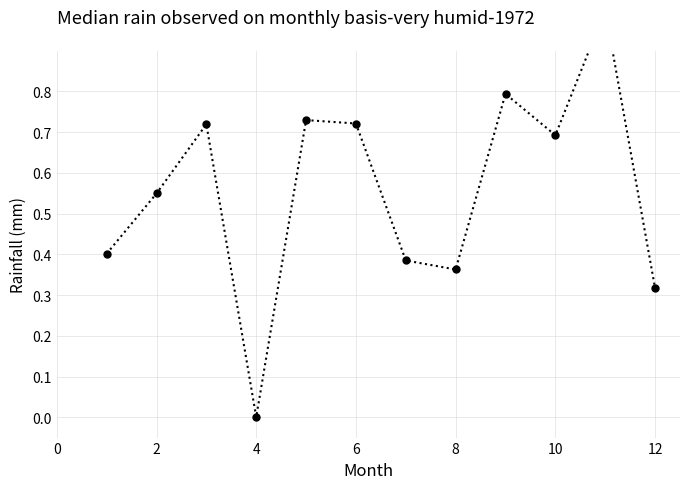

How many interior local valleys (lower than both neighbors) does the data have?

3